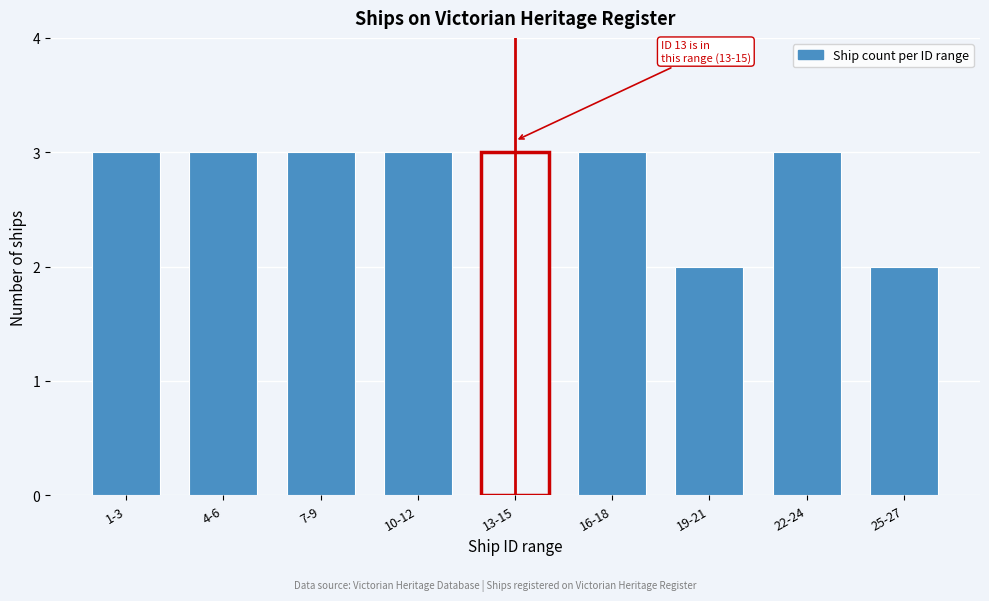

Reading right to left, transcribe all the data shown in this chart.

2	3	2	3	3	3	3	3	3